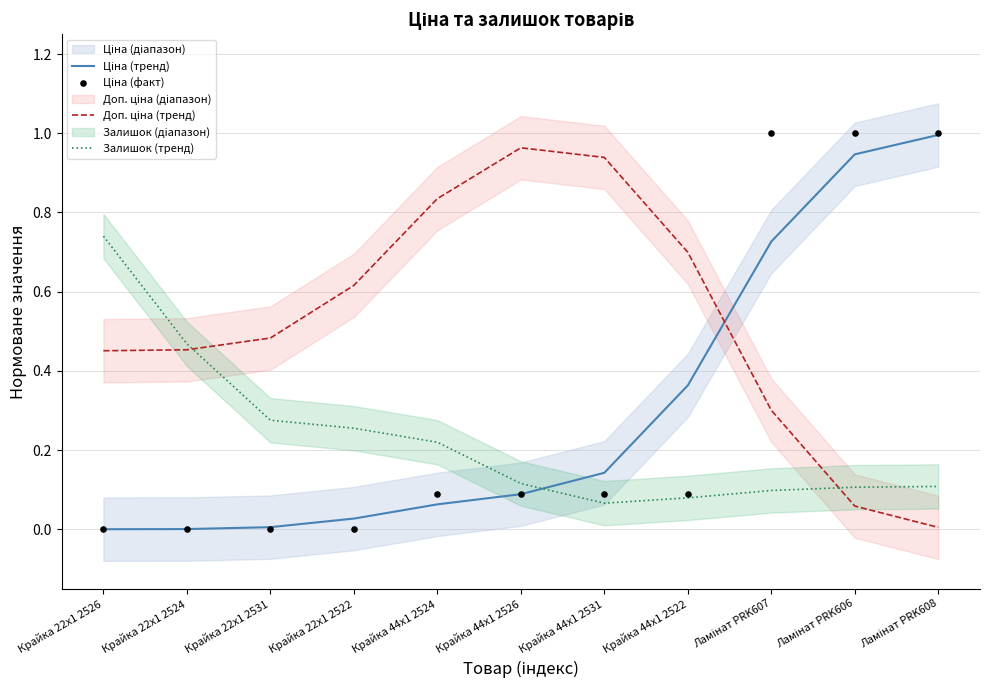

Is the value of Доп. ціна (тренд) at Ламінат PRK607 greater than the value of Ціна (тренд) at Крайка 44x1 2531?

Yes